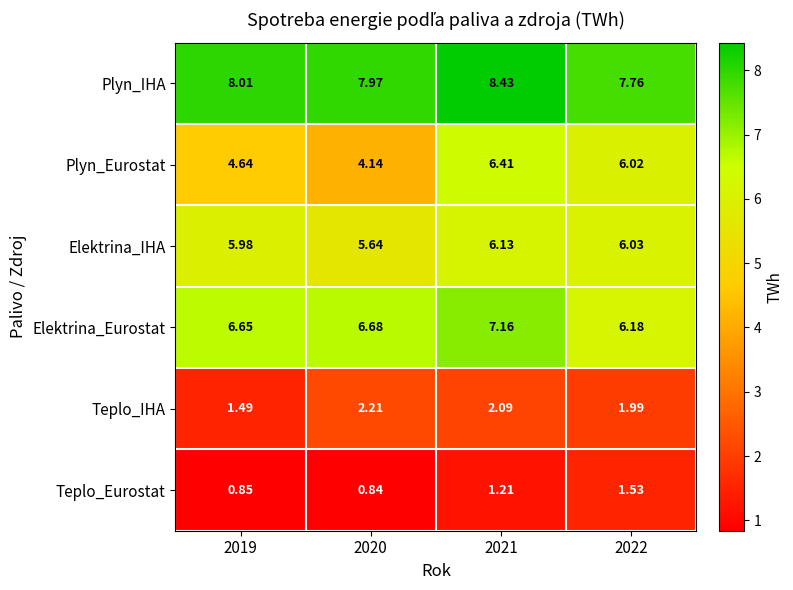

Which series has the largest range (max minus min)?

Plyn_Eurostat